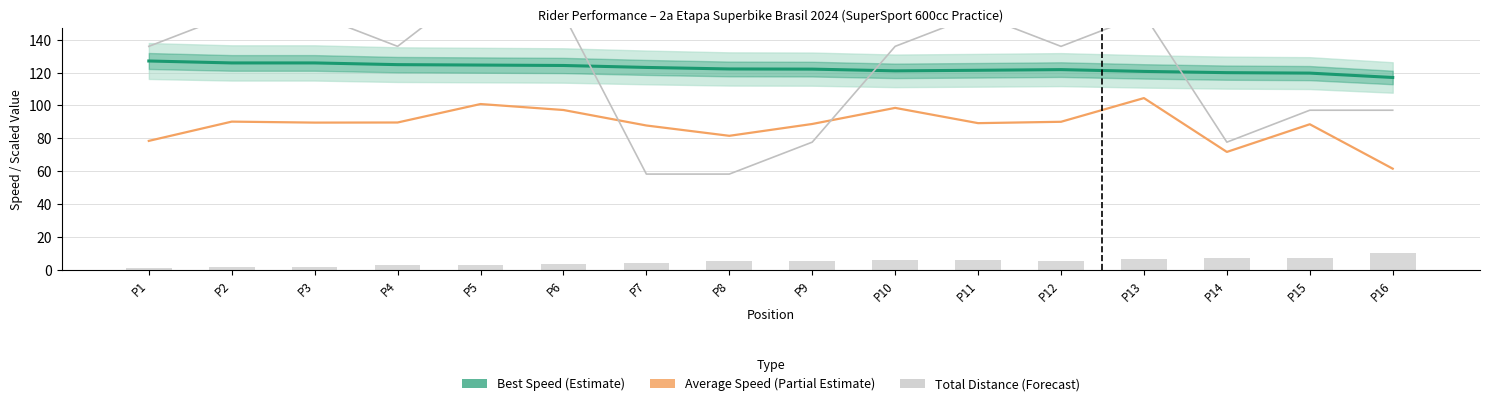

What is the spread (max minus min) of values at P3?

65.8